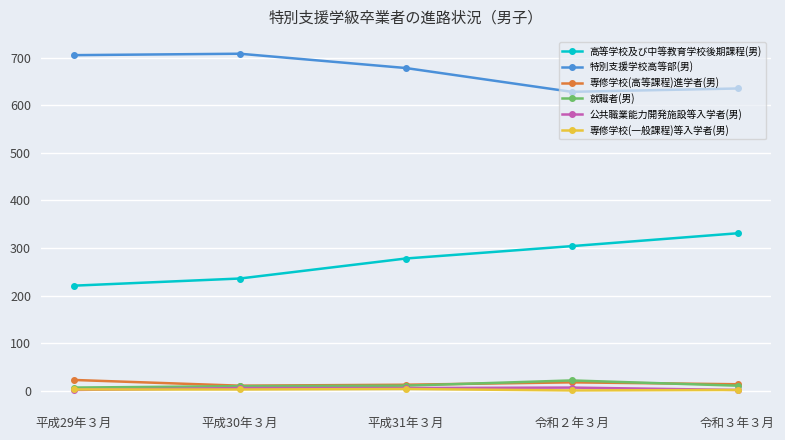

What is the greatest value displayed?

708